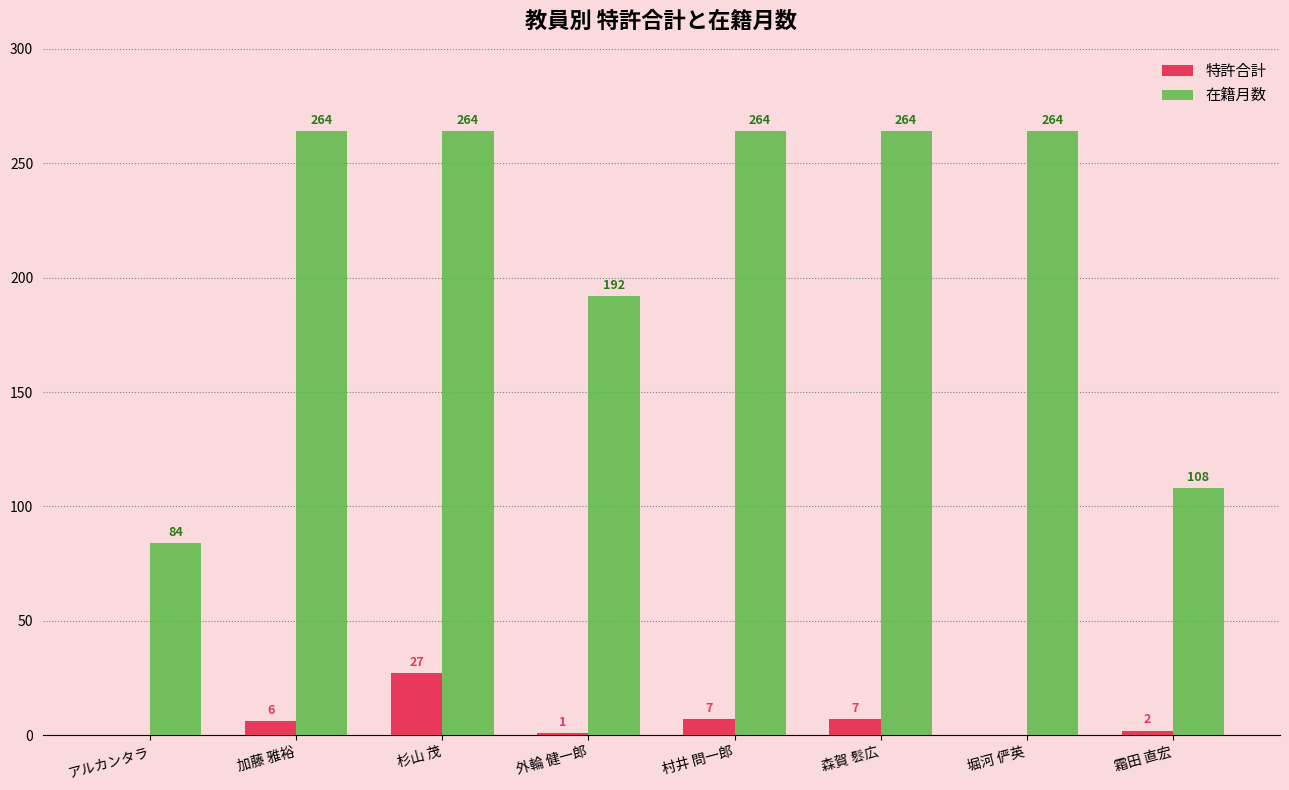

What is the sum of the 在籍月数 values at 杉山 茂 and 霜田 直宏?

372